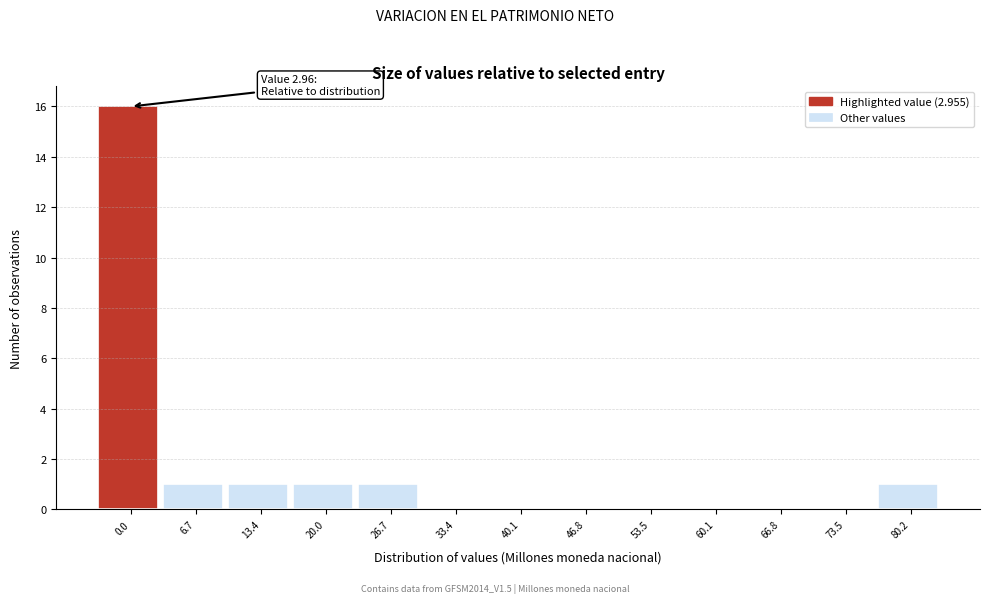

Reading left to right, list all the values displayed in this chart.

0.0=16	6.7=1	13.4=1	20.0=1	26.7=1	33.4=0	40.1=0	46.8=0	53.5=0	60.1=0	66.8=0	73.5=0	80.2=1